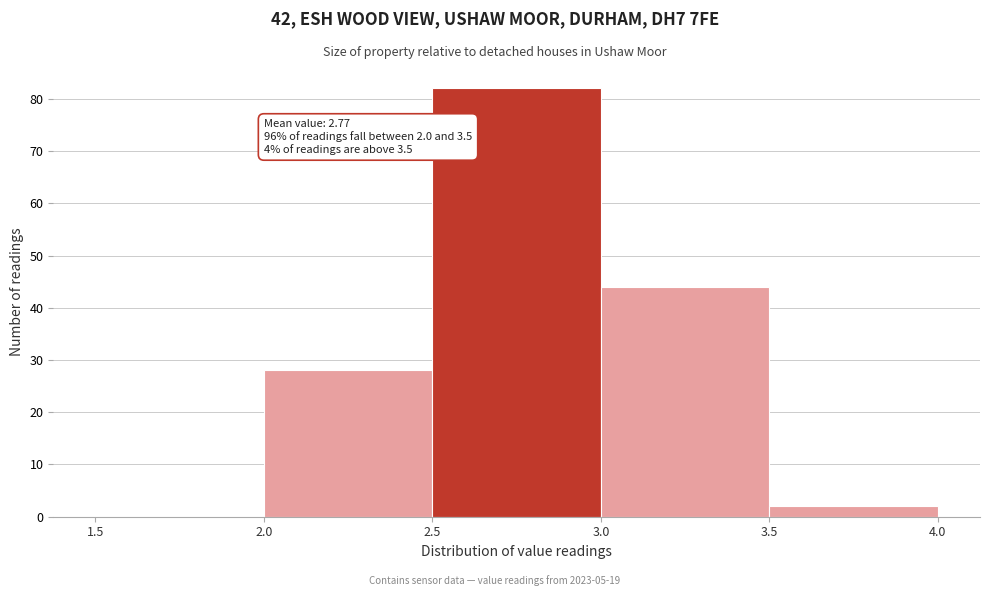

Over which range of the x-axis is the bar tallest?

2.5 to 3.0